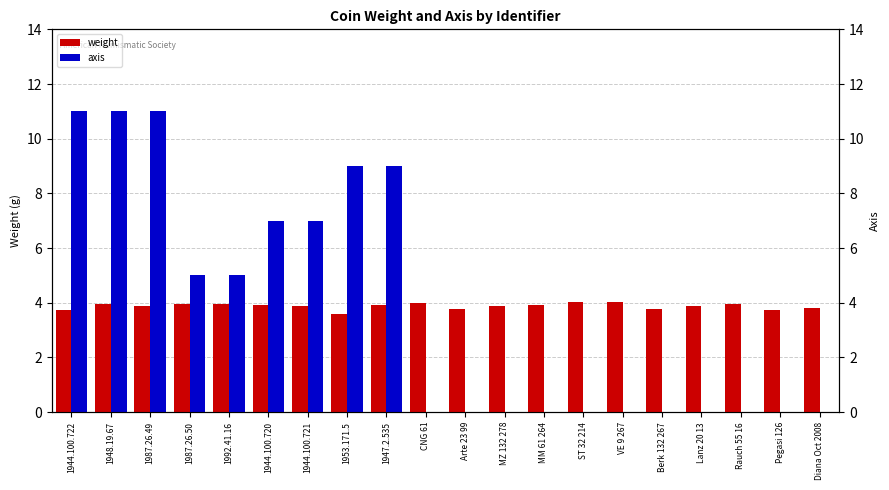

At which label does weight reach its minimum?

1953.171.5